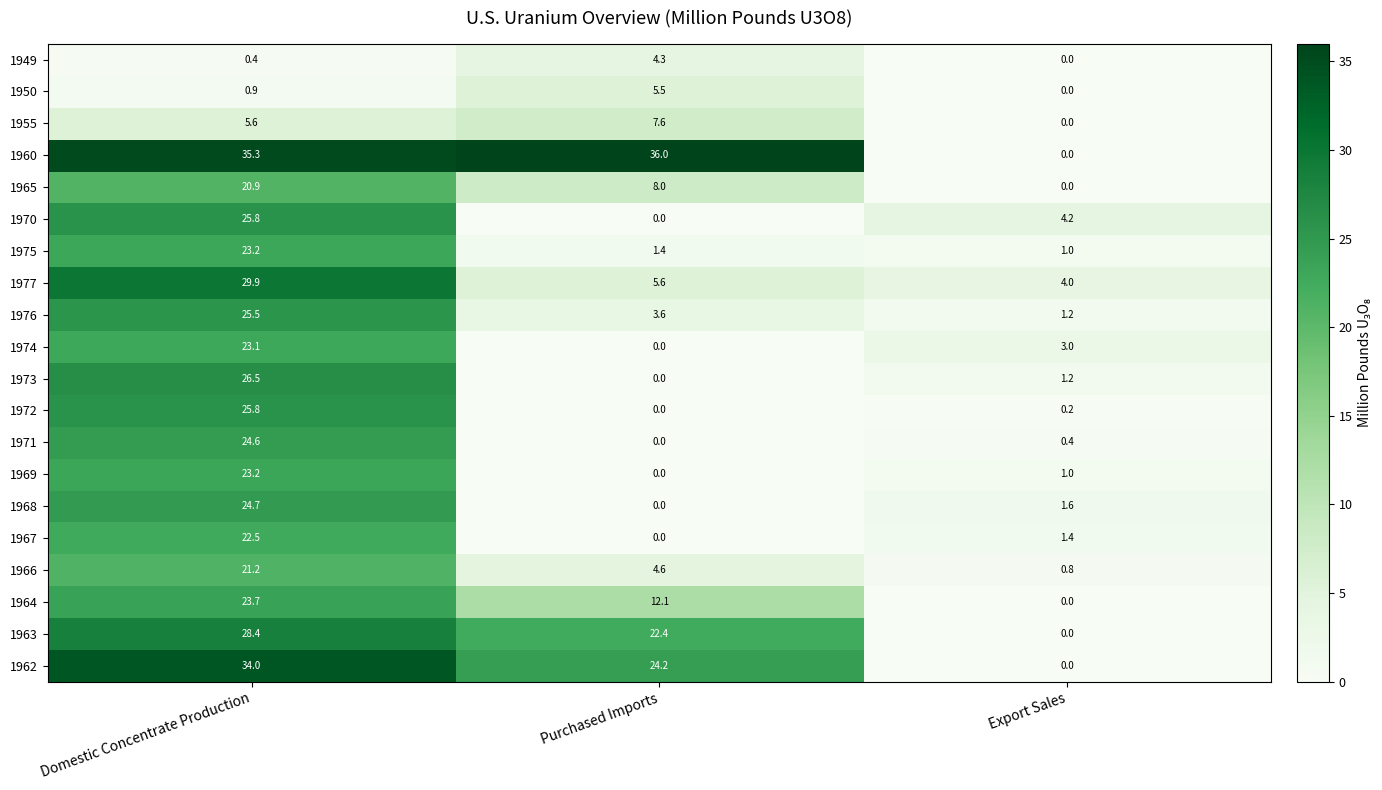

At which label does 1950 reach its minimum?

Export Sales